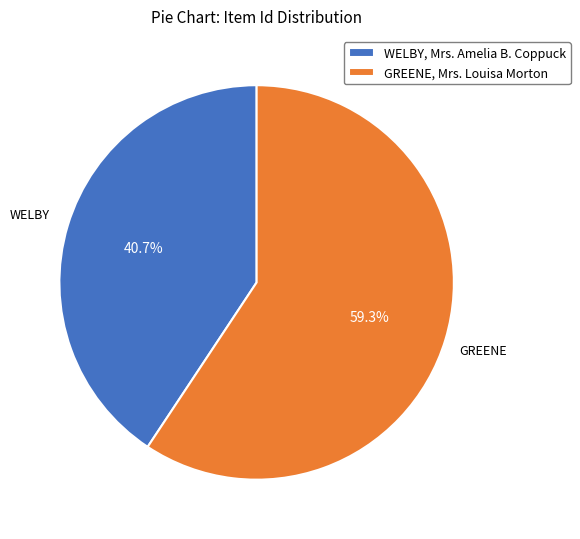

Which category has the biggest portion of the pie?

GREENE, Mrs. Louisa Morton